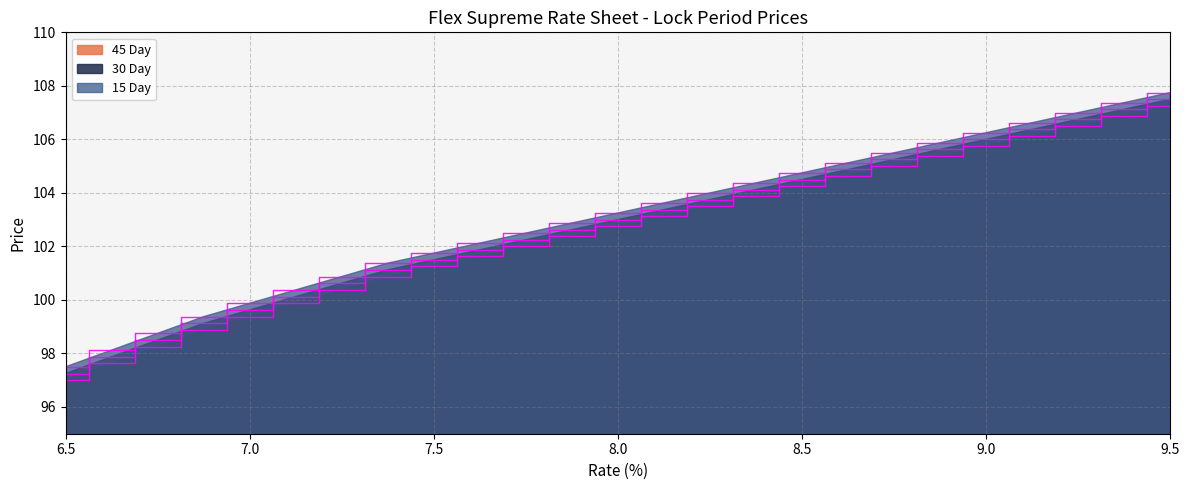

Rank the categories by 30 Day value from lowest to highest.

6.5, 6.625, 6.75, 6.875, 7.0, 7.125, 7.25, 7.375, 7.5, 7.625, 7.75, 7.875, 8.0, 8.125, 8.25, 8.375, 8.5, 8.625, 8.75, 8.875, 9.0, 9.125, 9.25, 9.375, 9.5